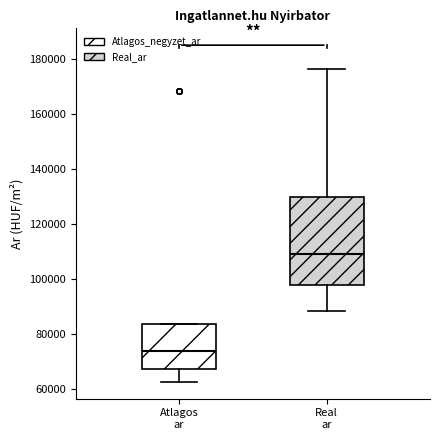

Which box is the tallest, from its lower edge to its upper edge?

Real ar